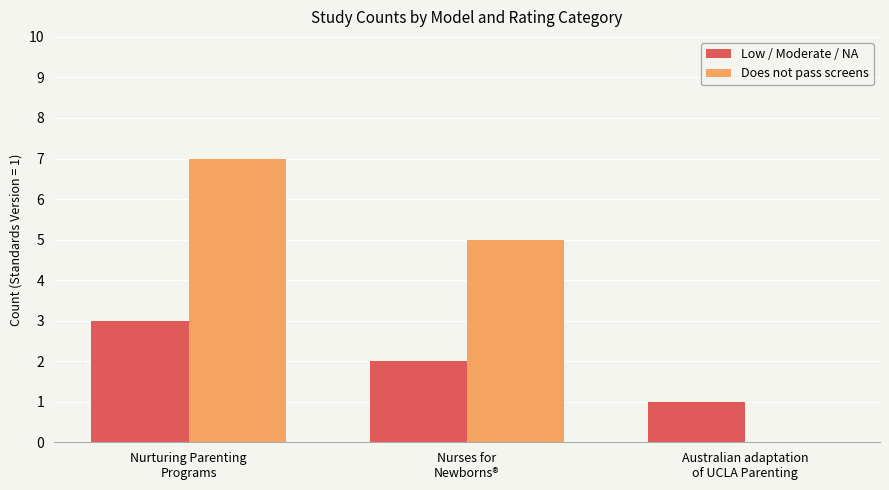

What is the maximum value for Does not pass screens?

7